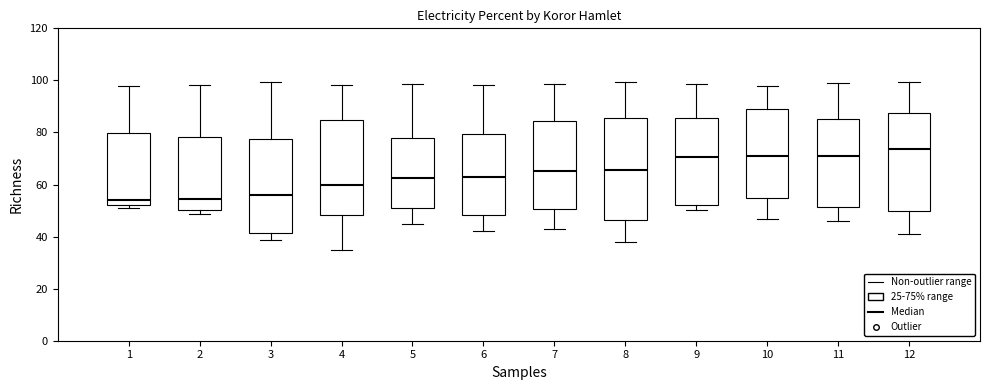

Reading left to right, transcribe this box plot: for each box, give where its median line is, the range the box spans, and where its two whiskers end, as read against the y-axis. The values are not printed on the chart, so give them approximately, as read against the axis.

1: median 54, box 52 to 80, whiskers 52 (just below the box's lower edge) to 98
2: median 54, box 50 to 78, whiskers 48 to 98
3: median 56, box 42 to 78, whiskers 38 to 100
4: median 60, box 48 to 84, whiskers 36 to 98
5: median 62, box 52 to 78, whiskers 44 to 98
6: median 64, box 48 to 80, whiskers 42 to 98
7: median 66, box 50 to 84, whiskers 44 to 98
8: median 66, box 46 to 86, whiskers 38 to 100
9: median 70, box 52 to 86, whiskers 50 to 98
10: median 70, box 54 to 88, whiskers 46 to 98
11: median 72, box 52 to 86, whiskers 46 to 98
12: median 74, box 50 to 88, whiskers 40 to 100